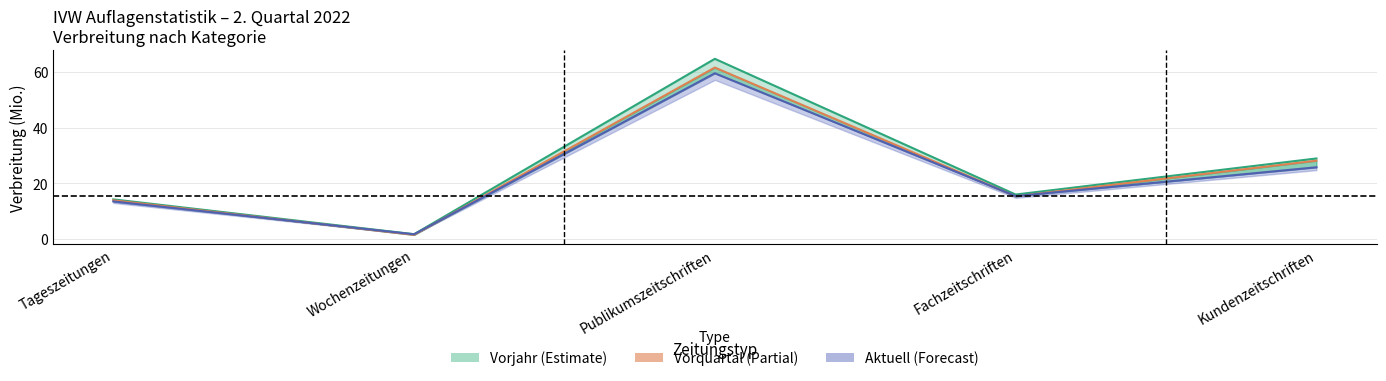

What is the difference between the Vorquartal values at Kundenzeitschriften and Publikumszeitschriften?

33.4